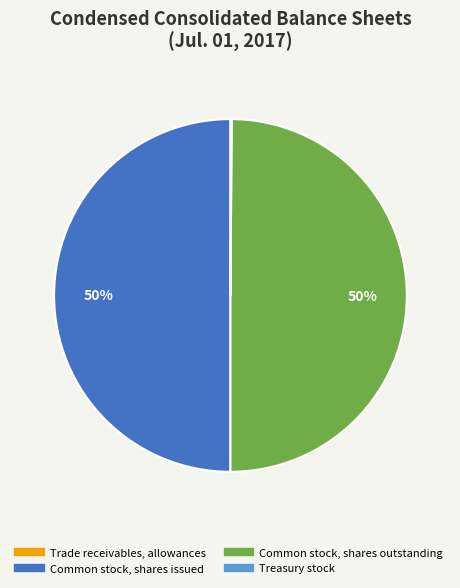

The Common stock, shares outstanding slice represents 50% of the pie. True or false?

True